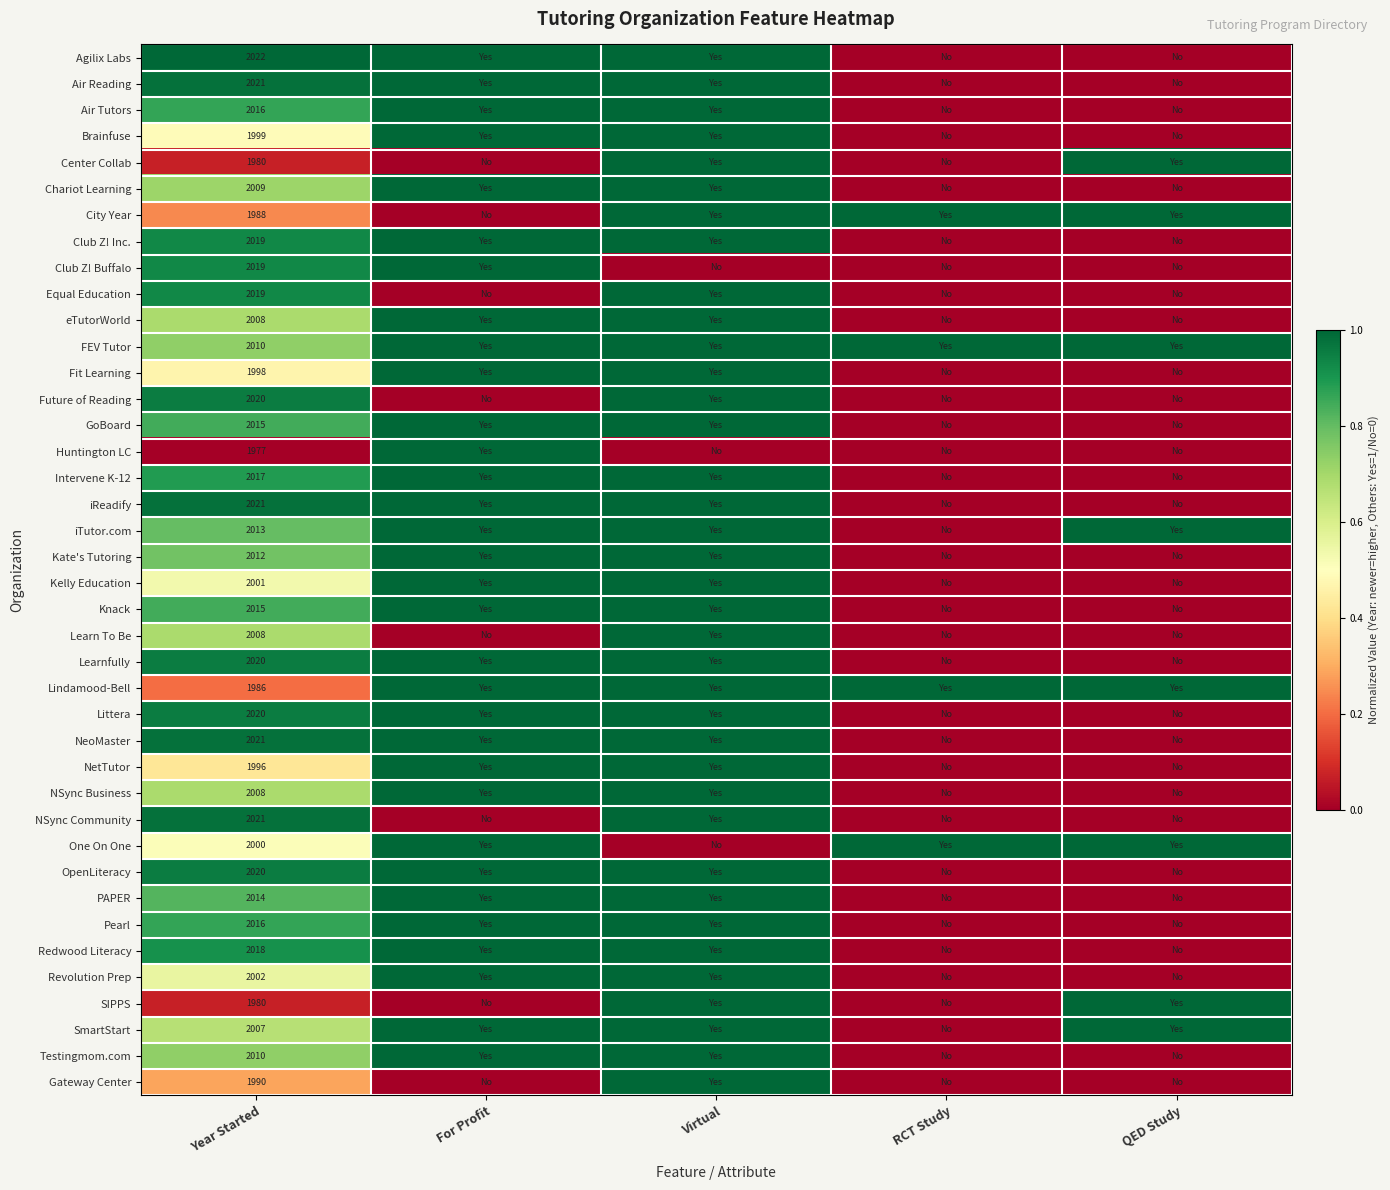

At how many categories does at least one series exceed 0?

5